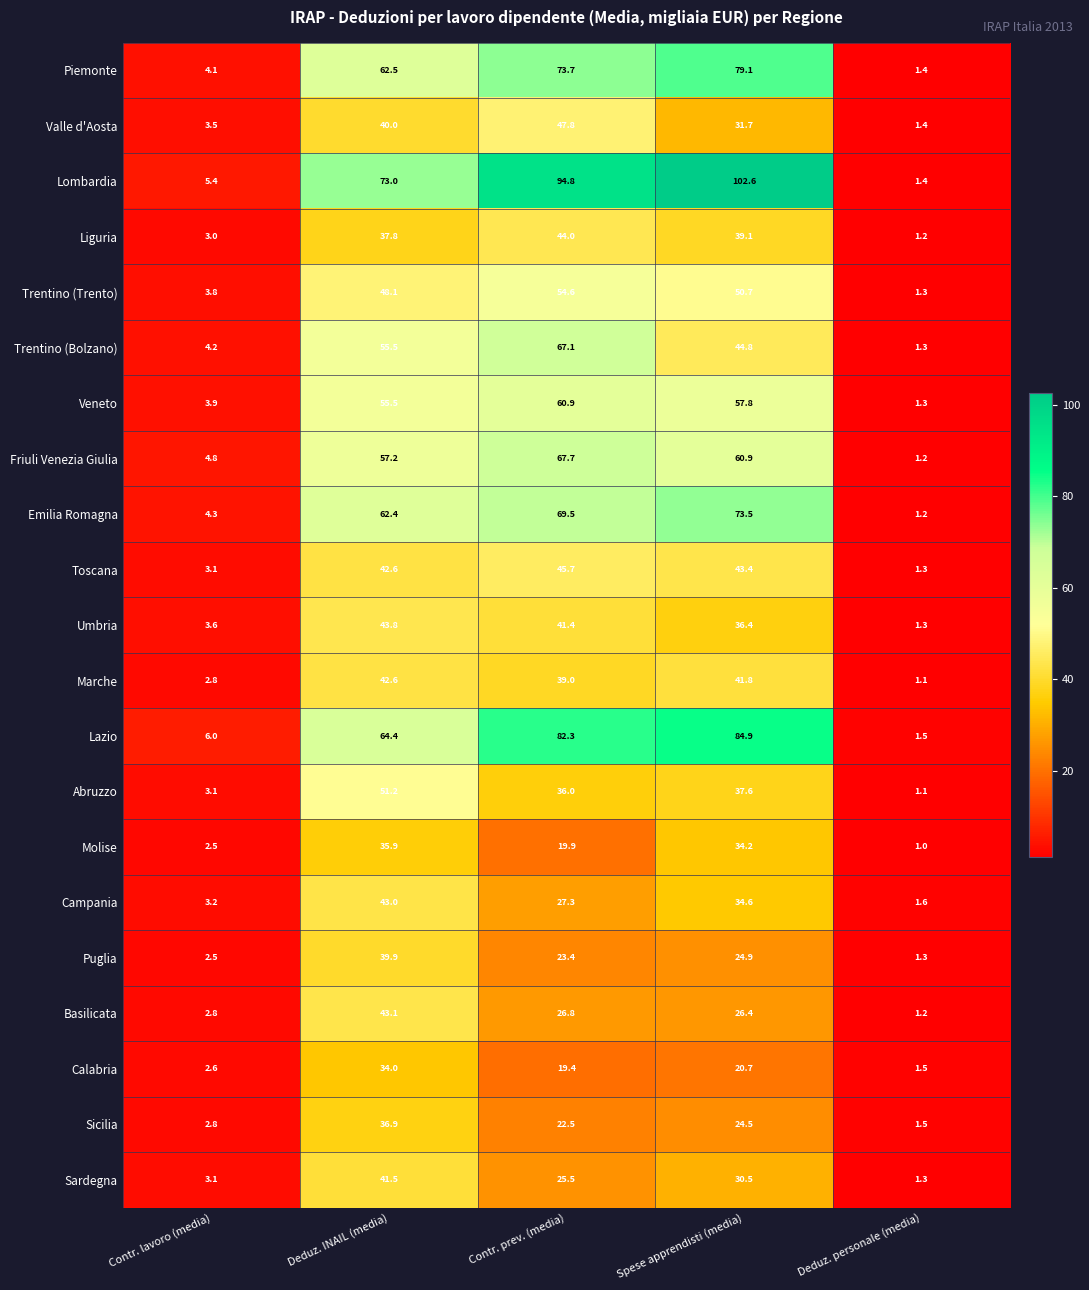

At which label does Sicilia first exceed 22?

Deduz. INAIL (media)